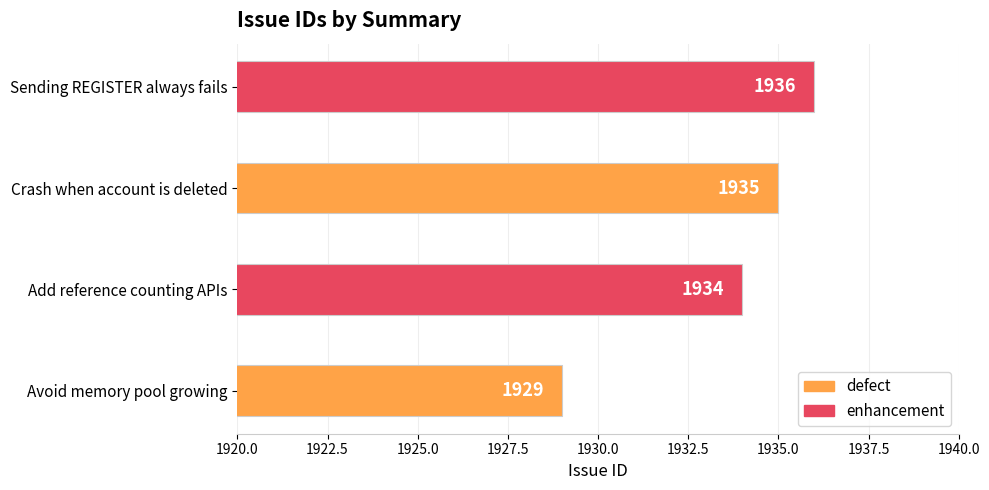

List the labels in order of value, largest first.

Sending REGISTER always fails, Crash when account is deleted, Add reference counting APIs, Avoid memory pool growing